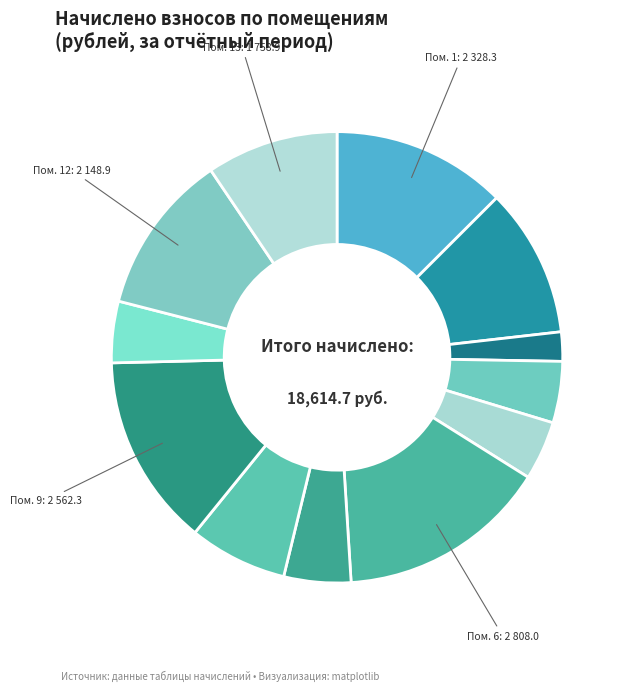

How many segments does this pie chart have?

12